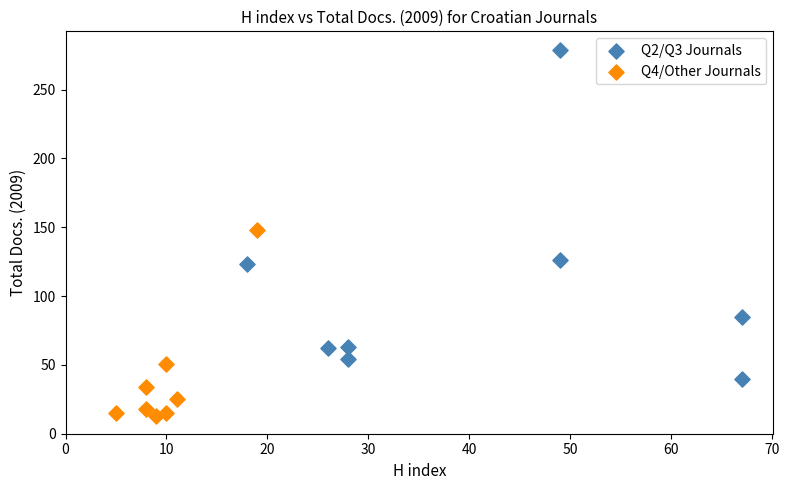

Which series reaches the minimum Y coordinate?

Q4/Other Journals